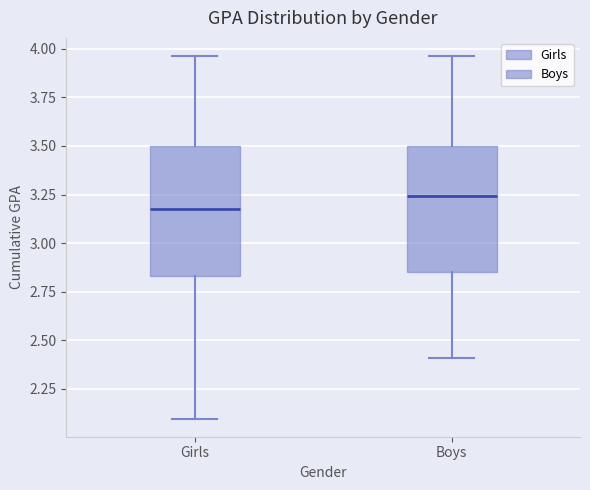

Reading left to right, transcribe this box plot: for each box, give where its median line is, the range the box spans, and where its two whiskers end, as read against the y-axis. The values are not printed on the chart, so give them approximately, as read against the axis.

Girls: median 3.20, box 2.85 to 3.50, whiskers 2.10 to 3.95
Boys: median 3.25, box 2.85 to 3.50, whiskers 2.40 to 3.95